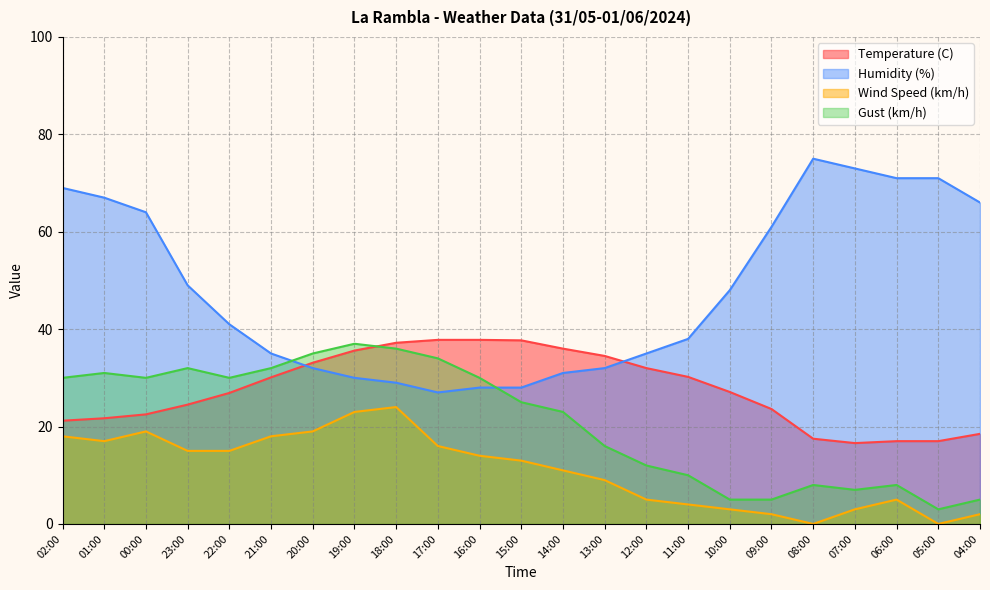

Count the number of categories in the chart.

23